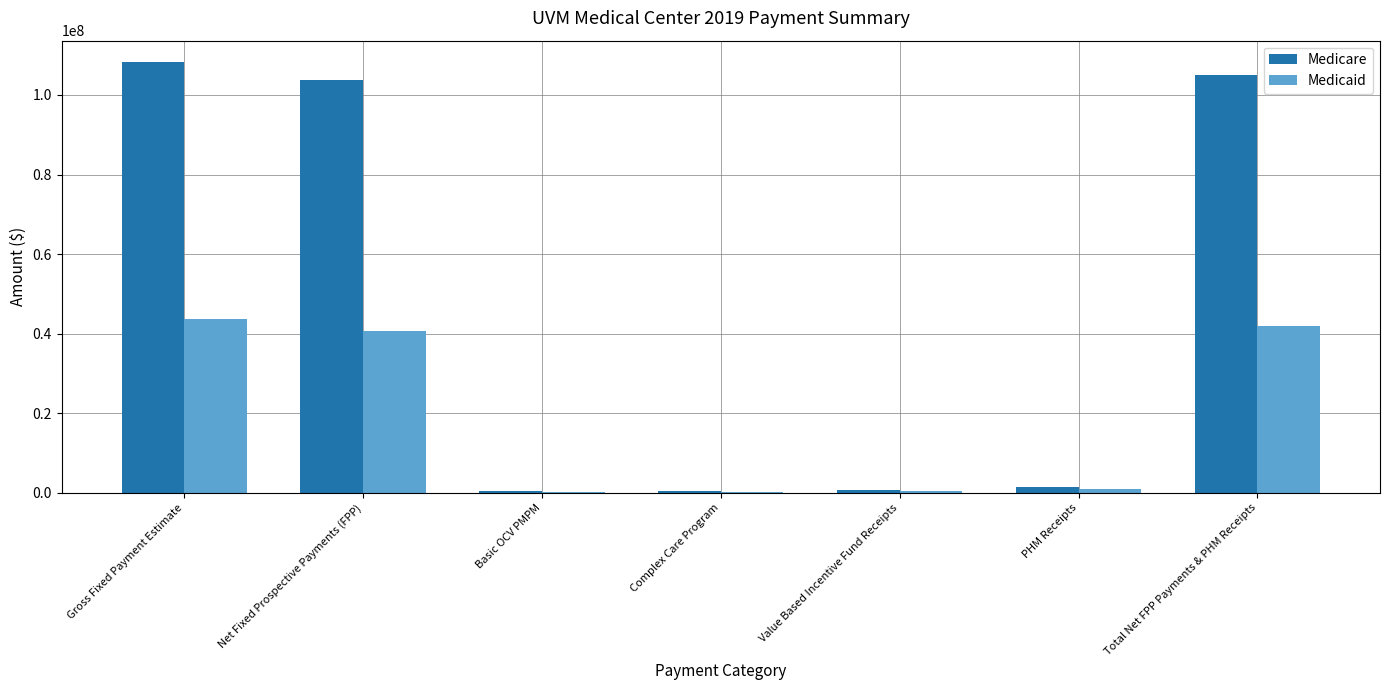

What is the total value across all series at Total Net FPP Payments & PHM Receipts?

146955823.3